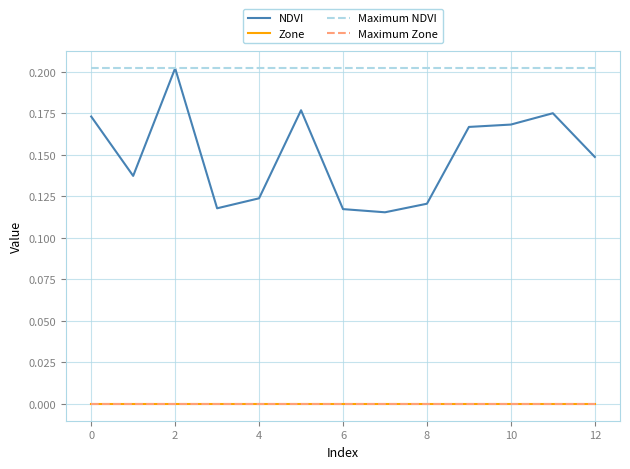

Does the chart display data point markers on the line(s)?

No